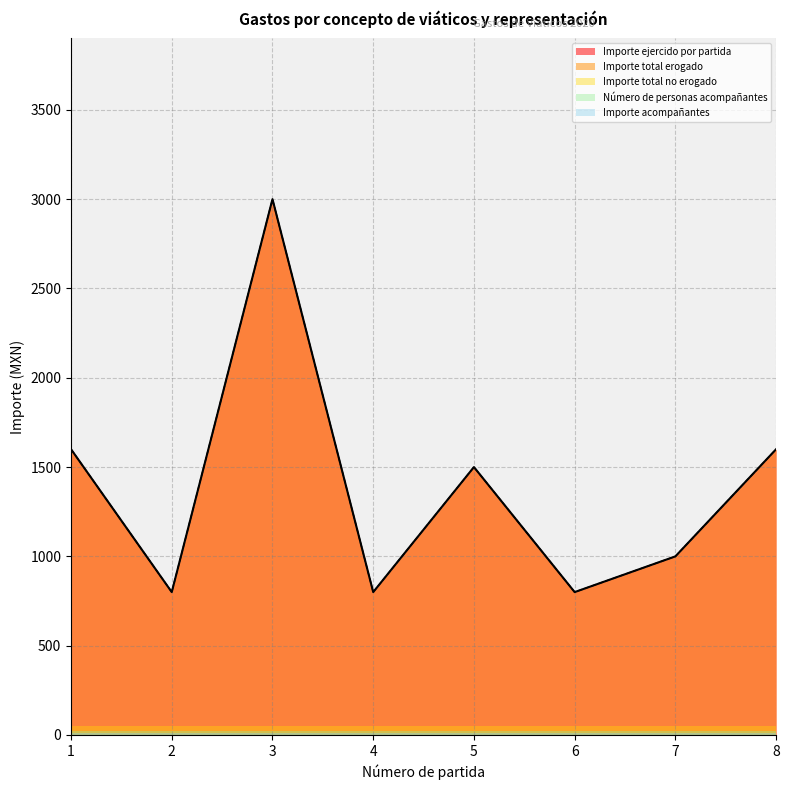

Is it true that Número de personas acompañantes equals 0 at 3?

True